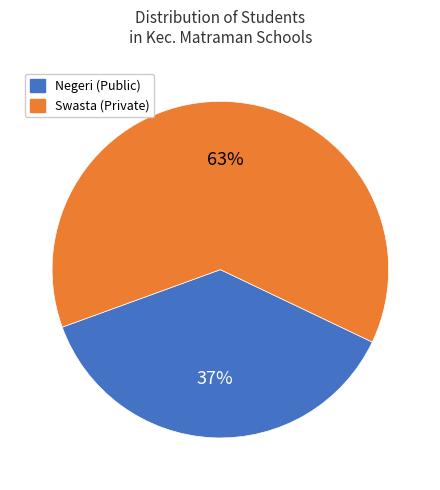

What percentage is the Negeri (Public) slice, to the nearest percent?

37%